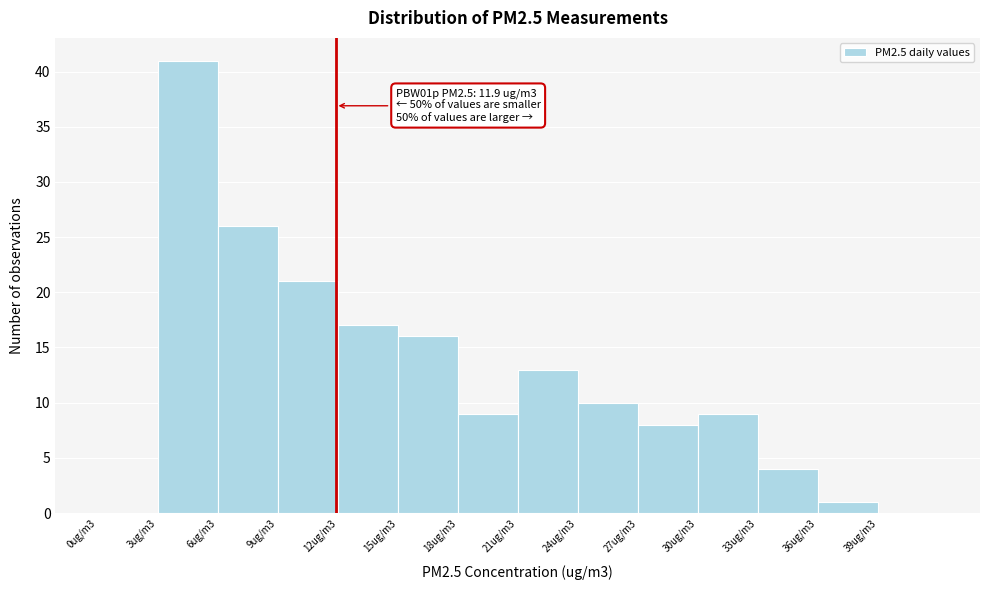

Reading left to right, transcribe all the data shown in this chart.

0ug/m3=0	3ug/m3=41	6ug/m3=26	9ug/m3=21	12ug/m3=17	15ug/m3=16	18ug/m3=9	21ug/m3=13	24ug/m3=10	27ug/m3=8	30ug/m3=9	33ug/m3=4	36ug/m3=1	39ug/m3=0